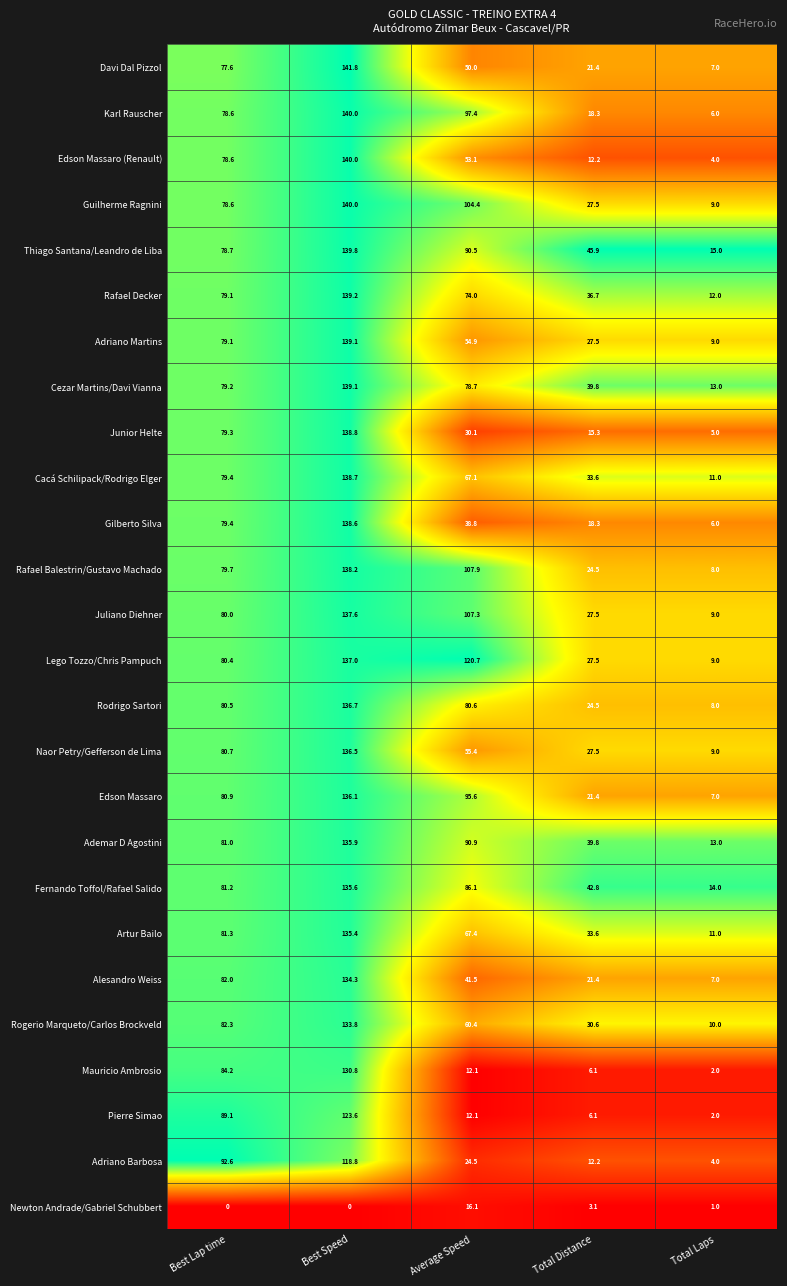

Which series has the largest total across all categories?

Lego Tozzo/Chris Pampuch